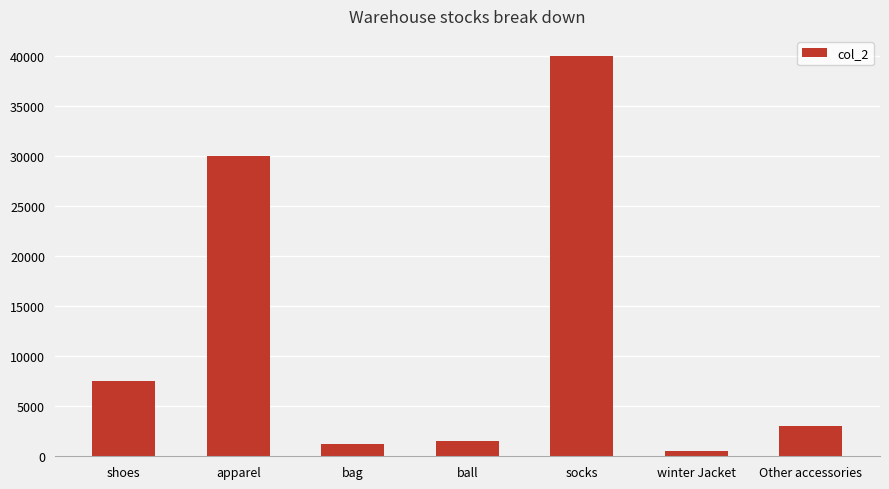

What is the ratio of the value at shoes to the value at winter Jacket?

15.0